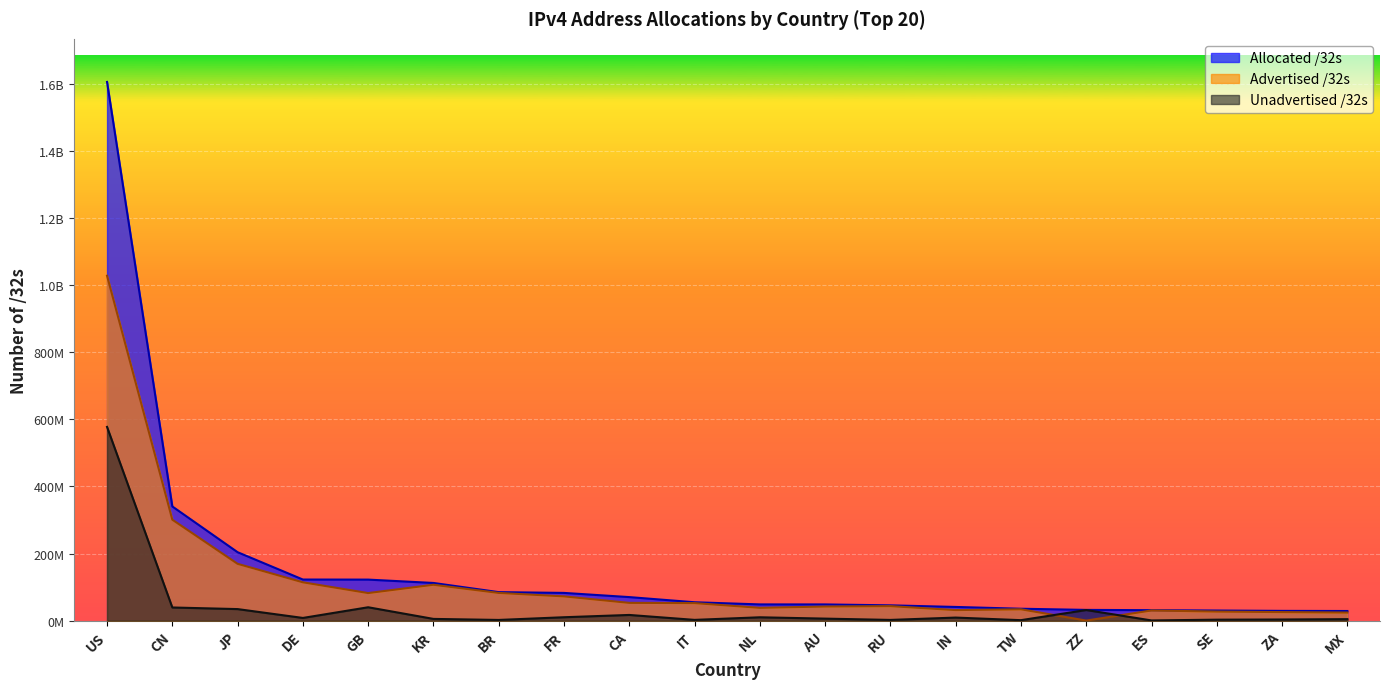

Which has a higher value, TW or JP?

JP